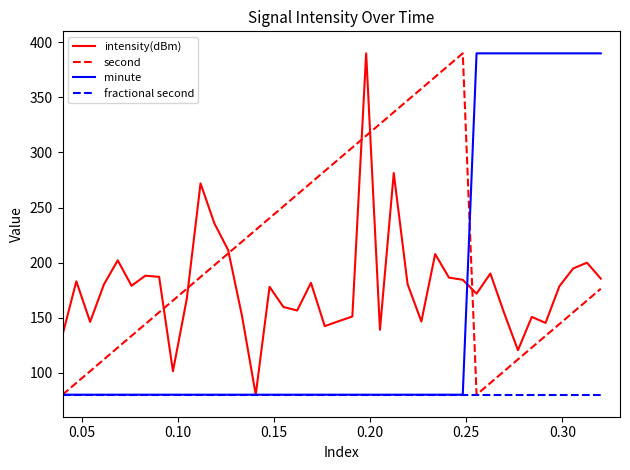

What is the lowest value of the fractional second series?

80.0